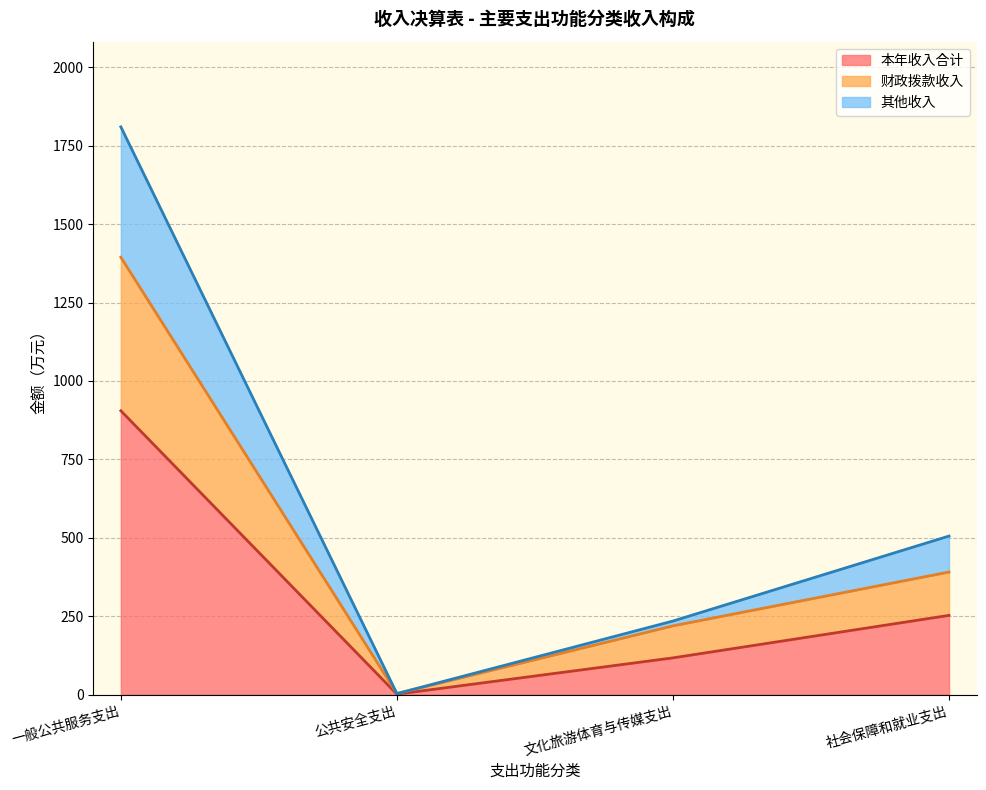

True or false: 其他收入 and 本年收入合计 cross at least once.

False